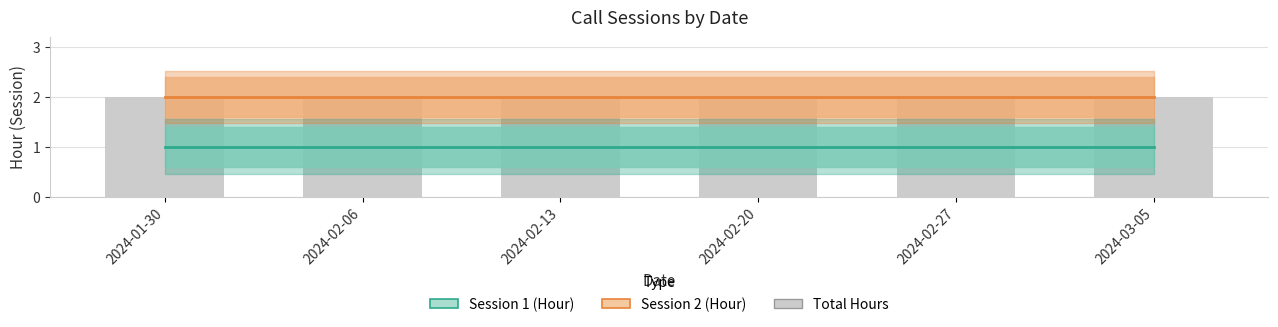

What is the value of the Session 1 (Hour) bar at the 3rd from the left?

1